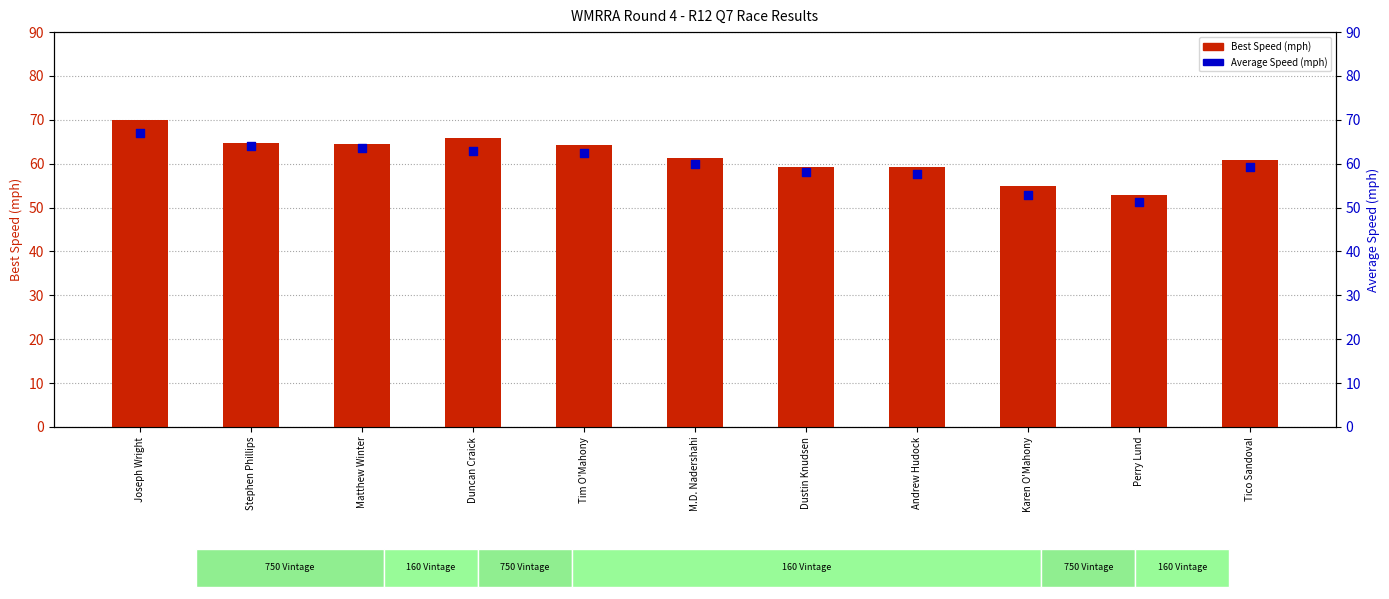

At which category is the sum across all series the highest?

Joseph Wright